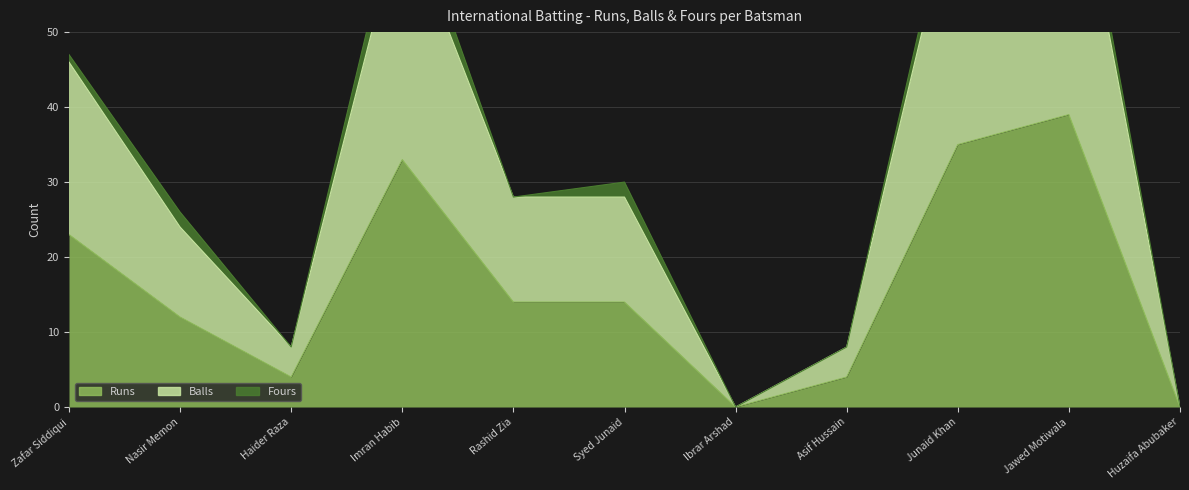

Which series has the largest total across all categories?

Balls